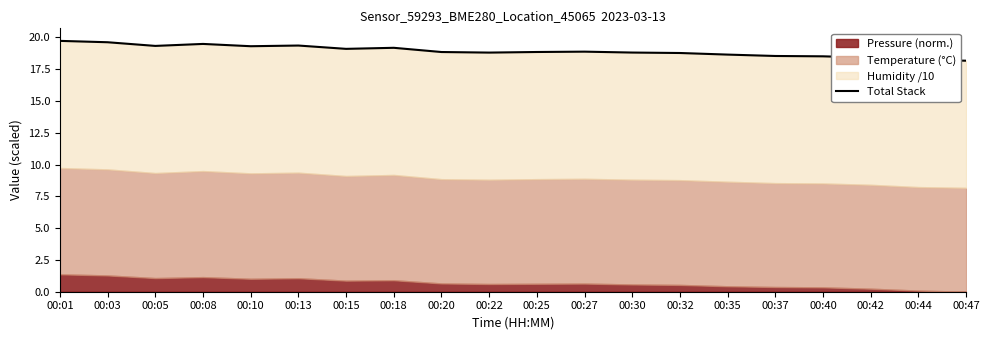

Is it true that the value at 00:30 is 5.7?

False